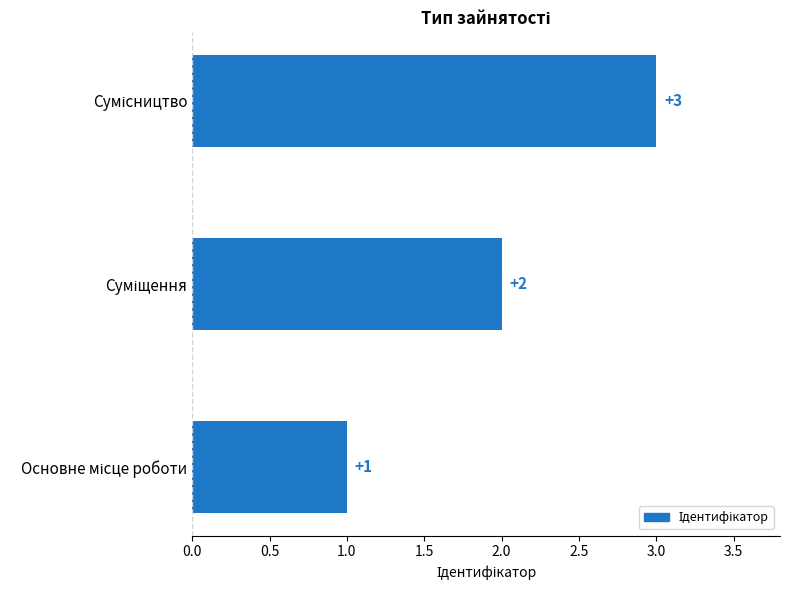

What is the greatest value displayed?

3